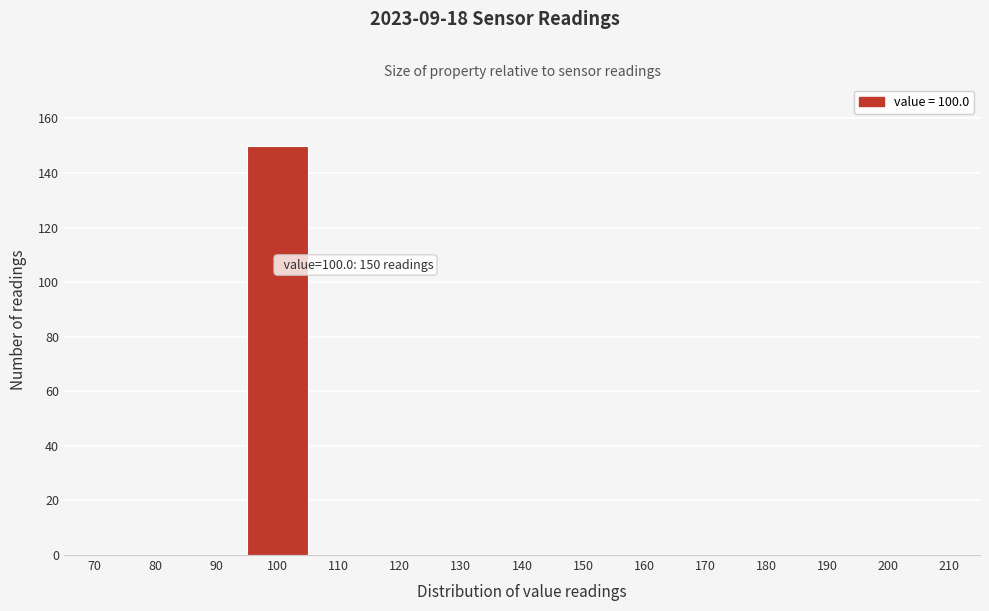

Reading right to left, what are all the values shown in this chart?

210=0	200=0	190=0	180=0	170=0	160=0	150=0	140=0	130=0	120=0	110=0	100=150	90=0	80=0	70=0